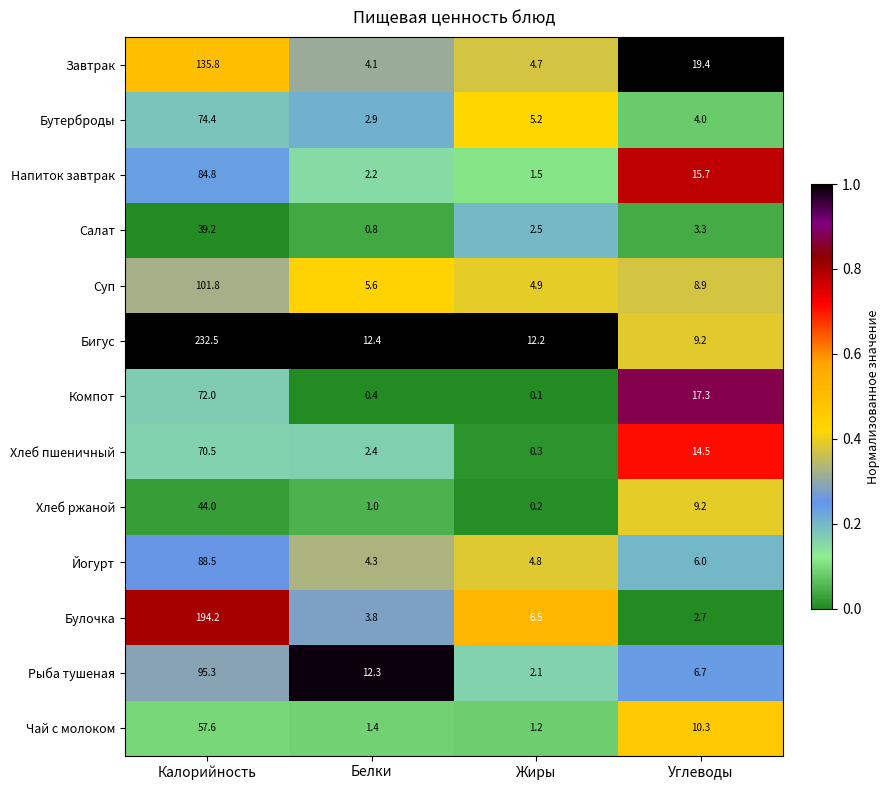

Between Калорийность and Жиры, which series saw the biggest shift?

Бигус